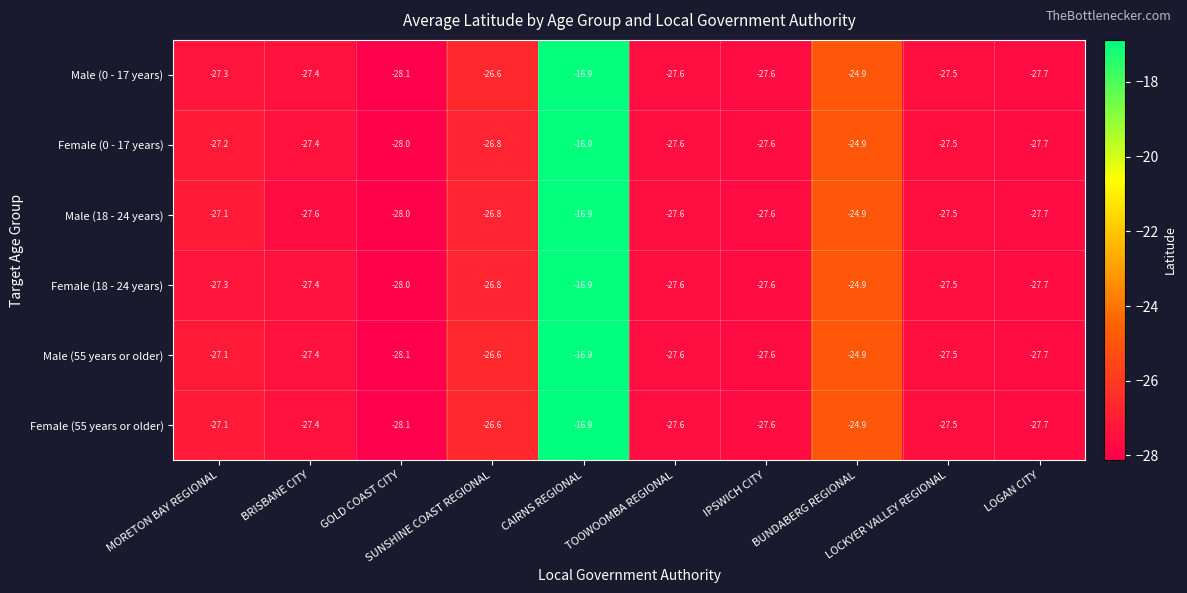

What is the maximum value shown in the chart?

-16.9